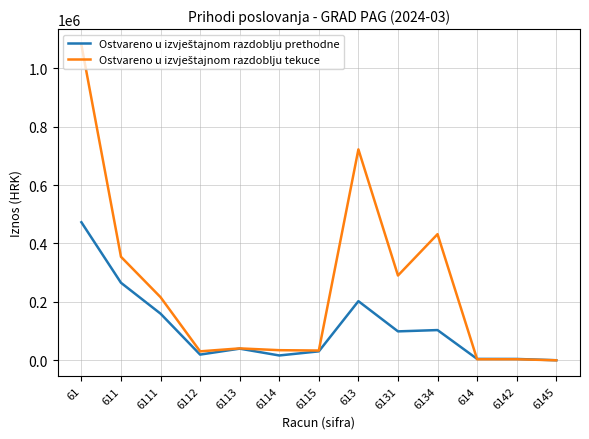

At which category is the sum across all series the highest?

61